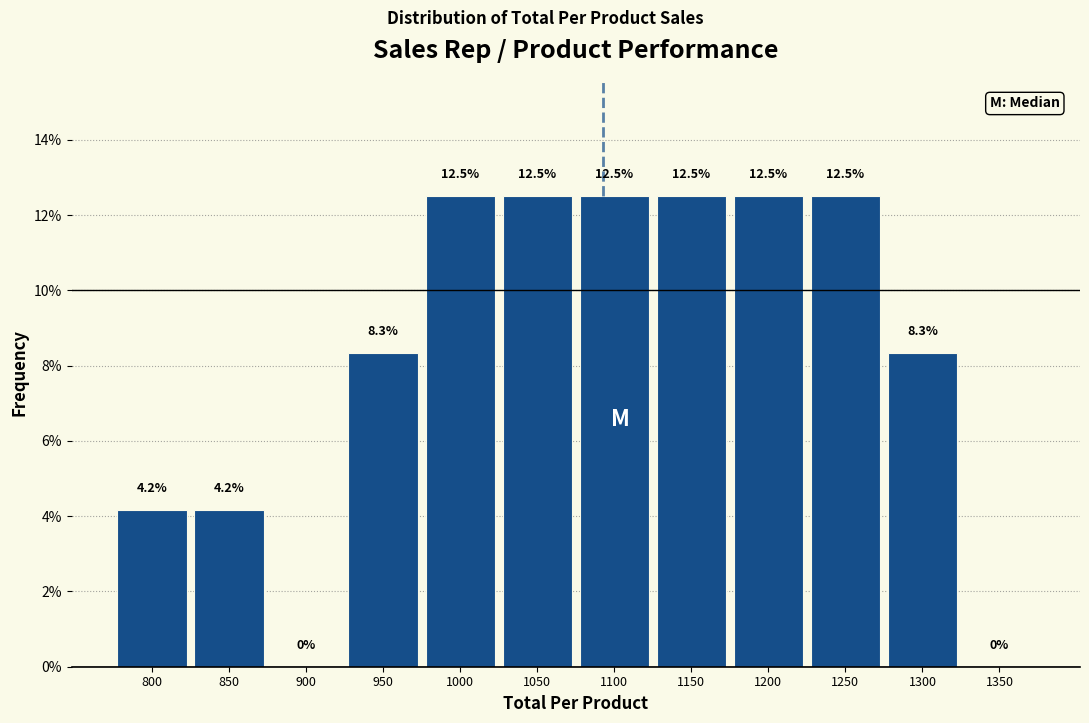

Reading left to right, list all the values displayed in this chart.

800=4.2	850=4.2	900=0.0	950=8.3	1000=12.5	1050=12.5	1100=12.5	1150=12.5	1200=12.5	1250=12.5	1300=8.3	1350=0.0